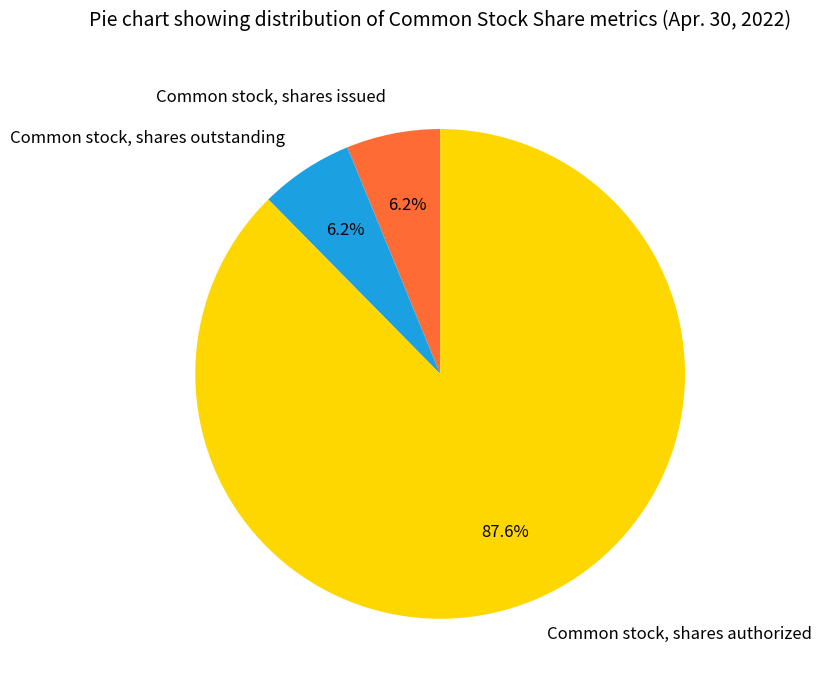

What portion of the pie excludes Common stock, shares outstanding?

93.8%